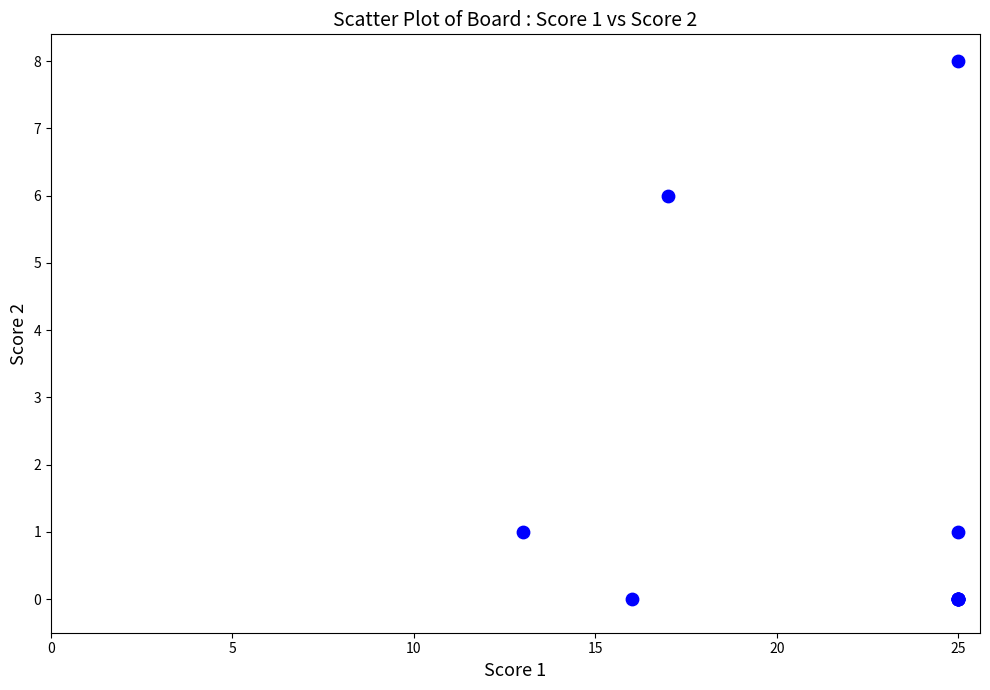

What Y value in the scatter plot is closest to 4?

6